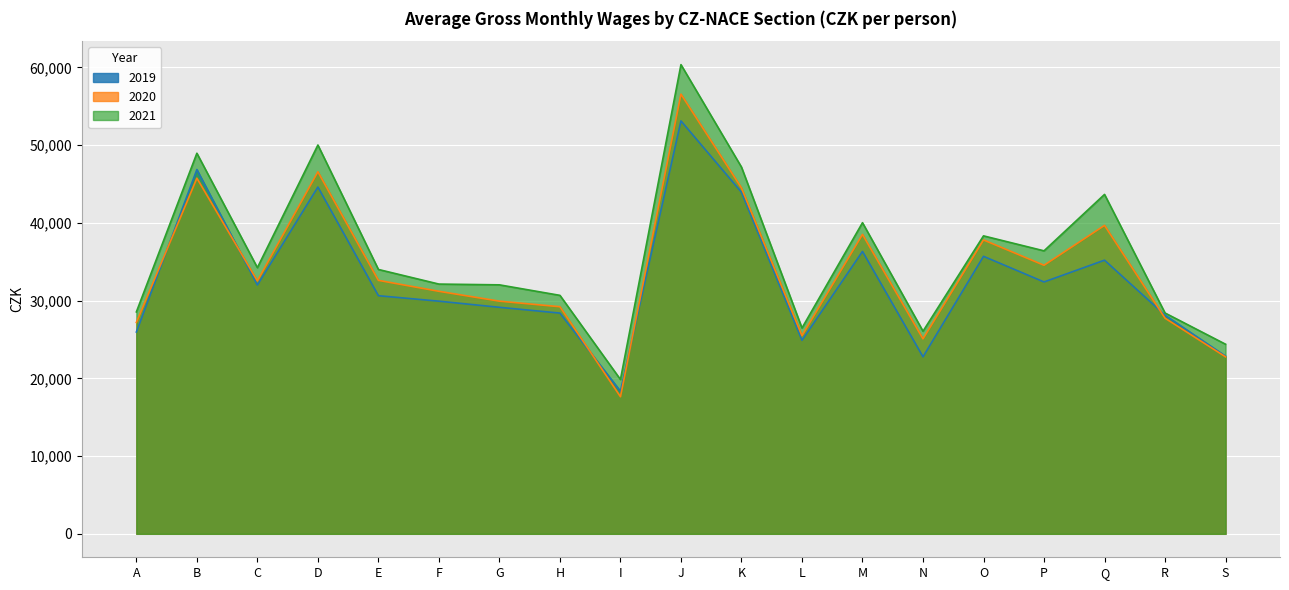

At P, list the series in order from smallest to largest.

2019, 2020, 2021